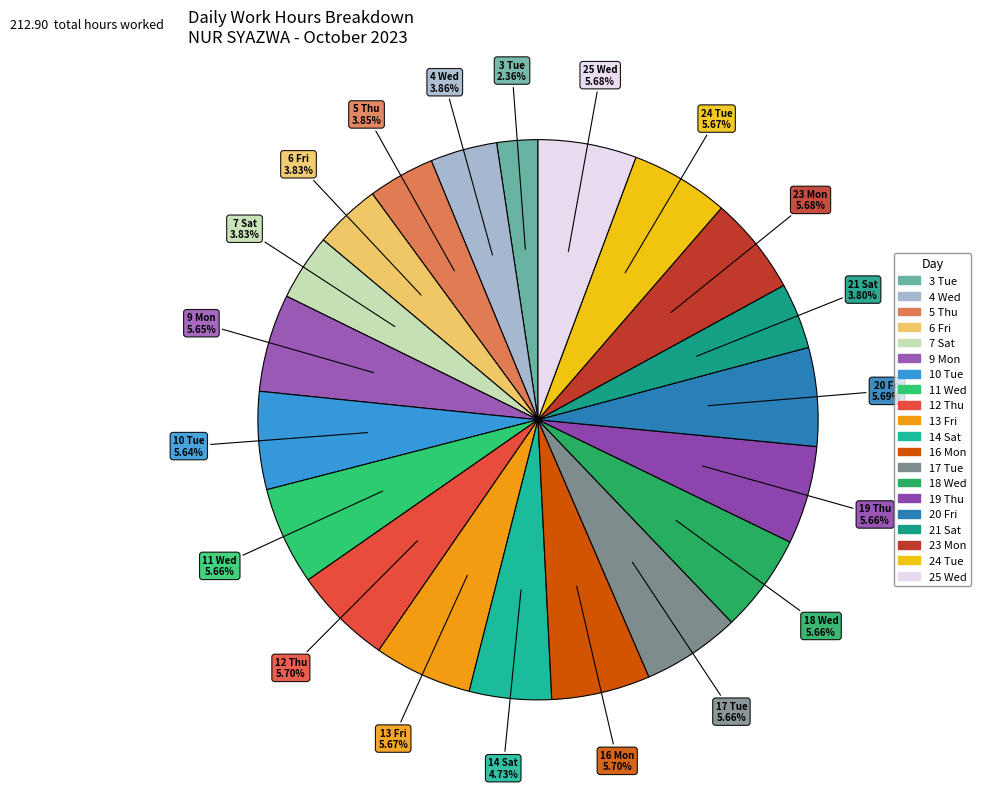

To the nearest percent, what percentage of the pie is 23 Mon?

6%